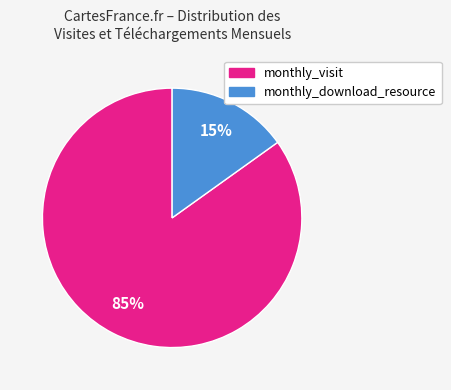

Which slice is the smallest?

monthly_download_resource